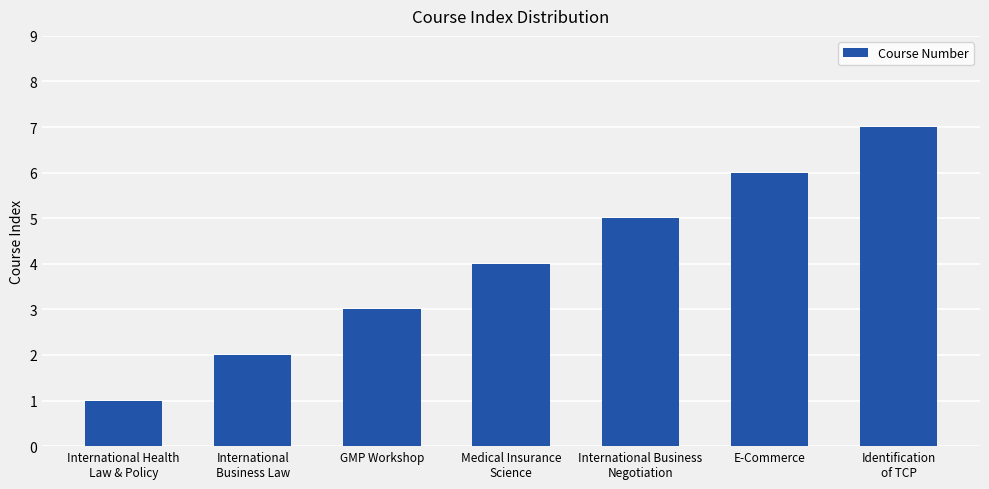

Count the number of categories in the chart.

7